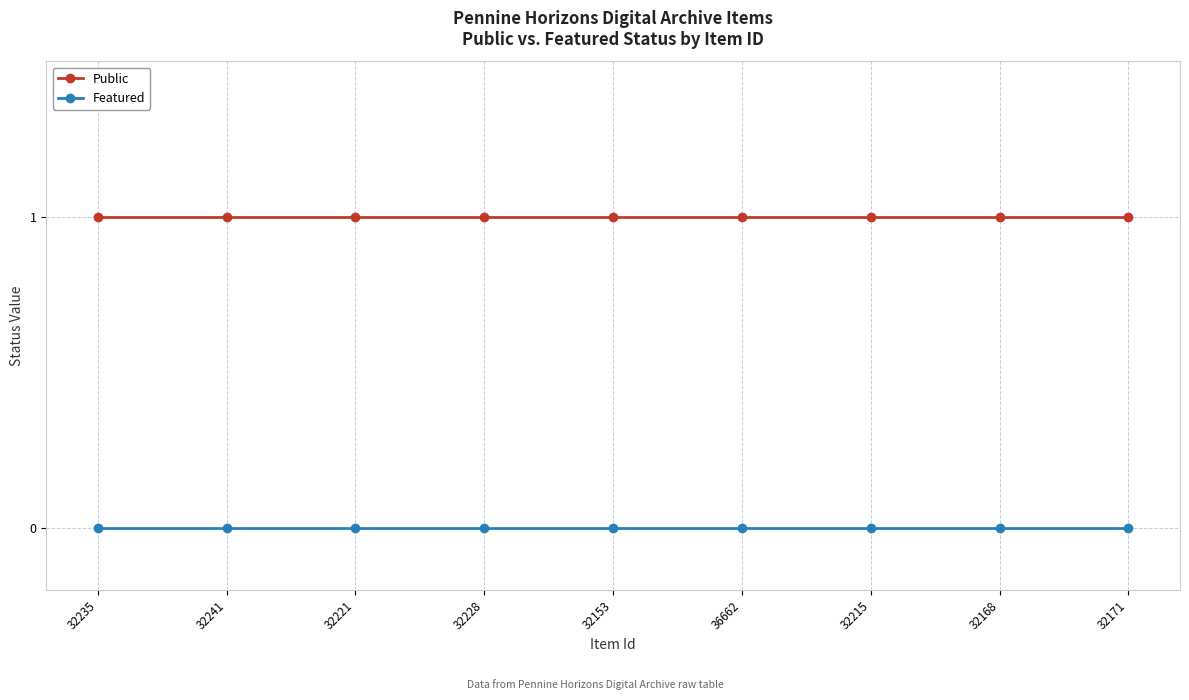

True or false: Public and Featured cross at least once.

False